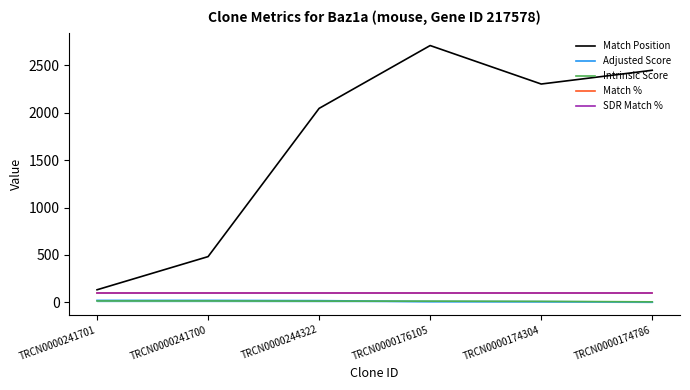

At which category is the sum across all series the highest?

TRCN0000176105